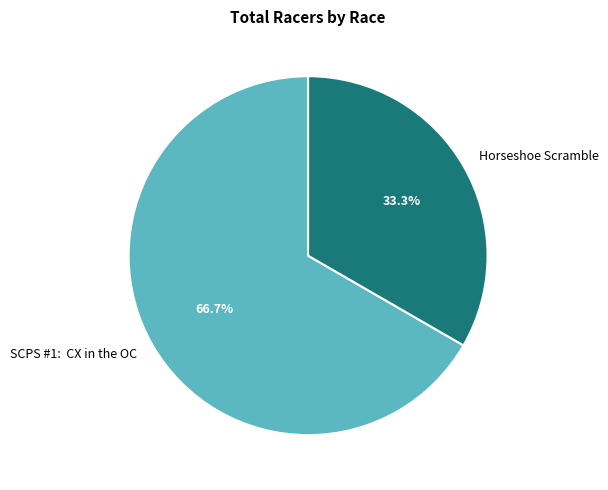

To the nearest percent, what percentage of the pie is Horseshoe Scramble?

33%